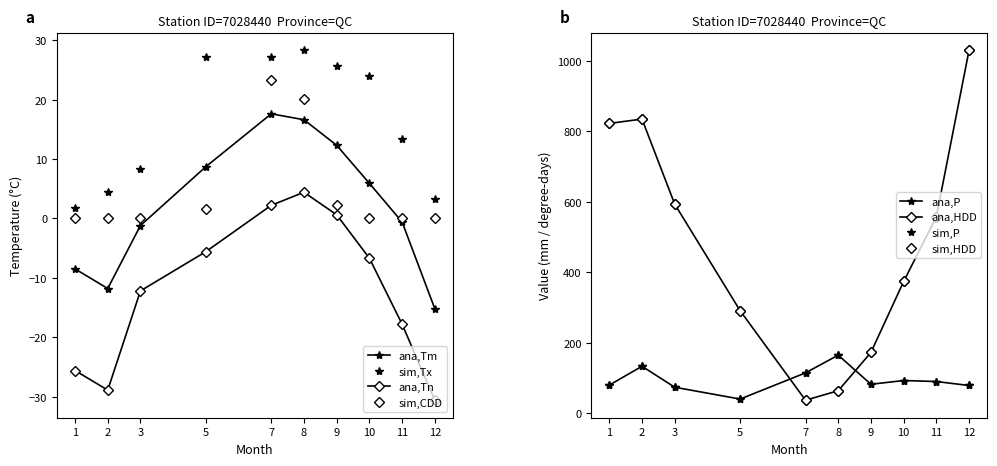

True or false: Tm has more than 0 points higher than both neighbors.

True